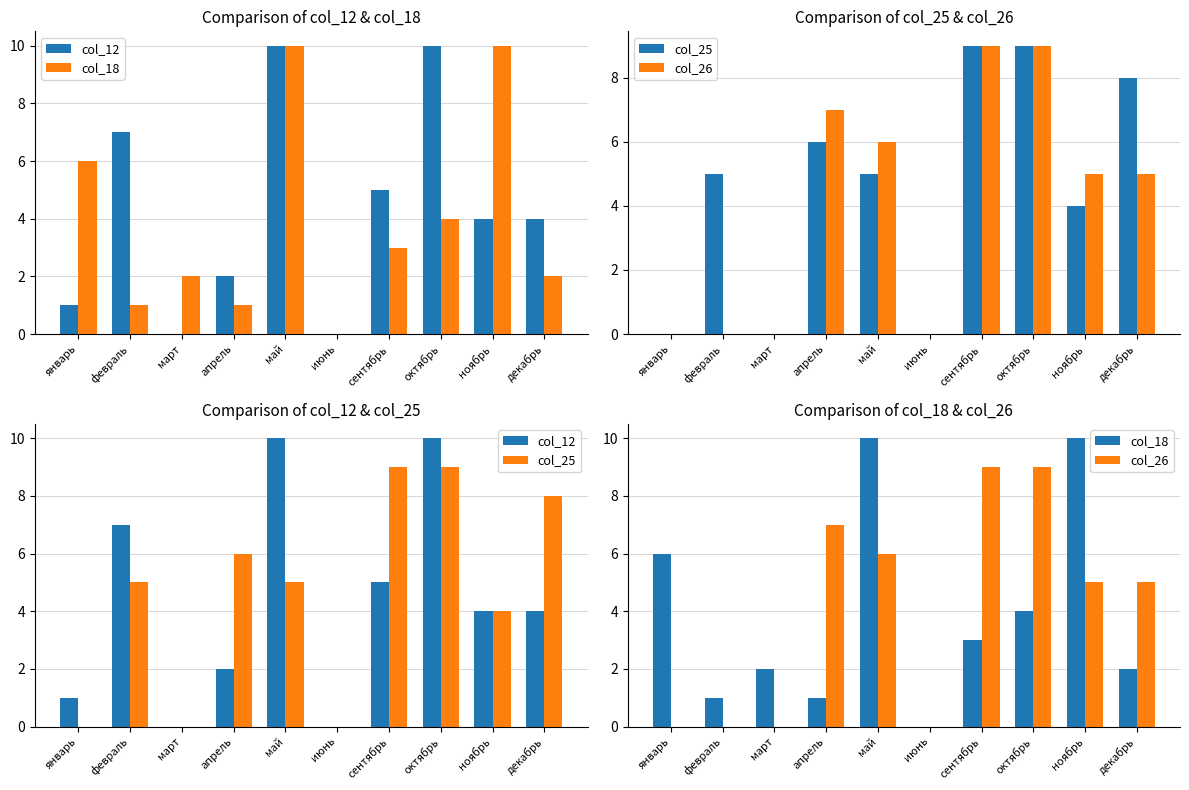

How many groups of bars are there?

10